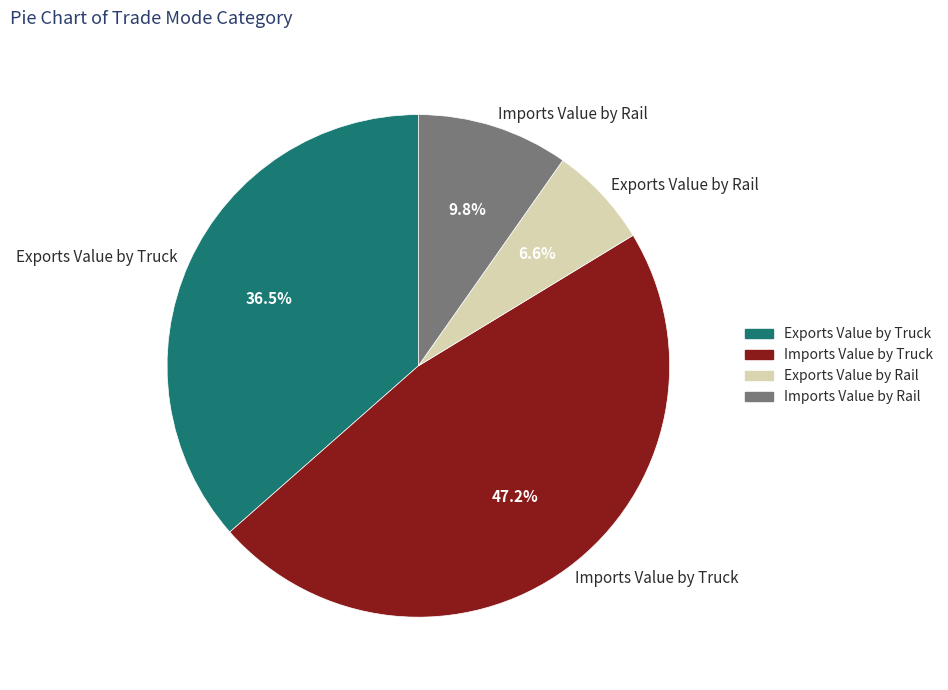

How many slices are in this pie chart?

4